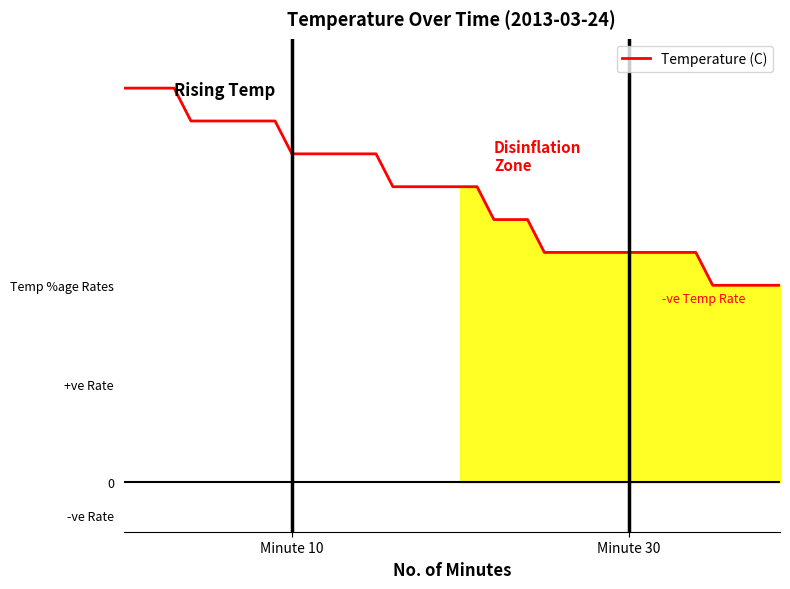

True or false: the data has more than 0 interior local peaks.

False